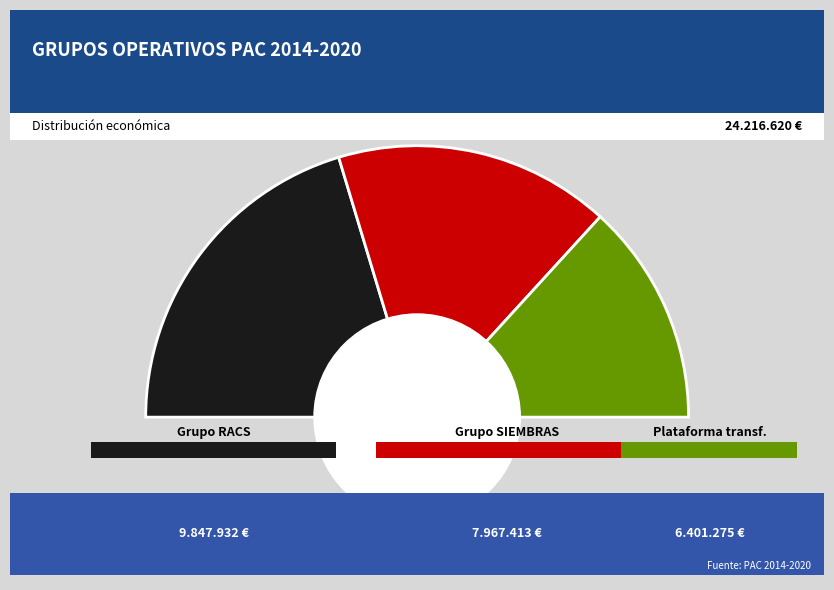

What is the change in value from Grupo Operativo RACS to Plataforma de transferencia?

-3446657